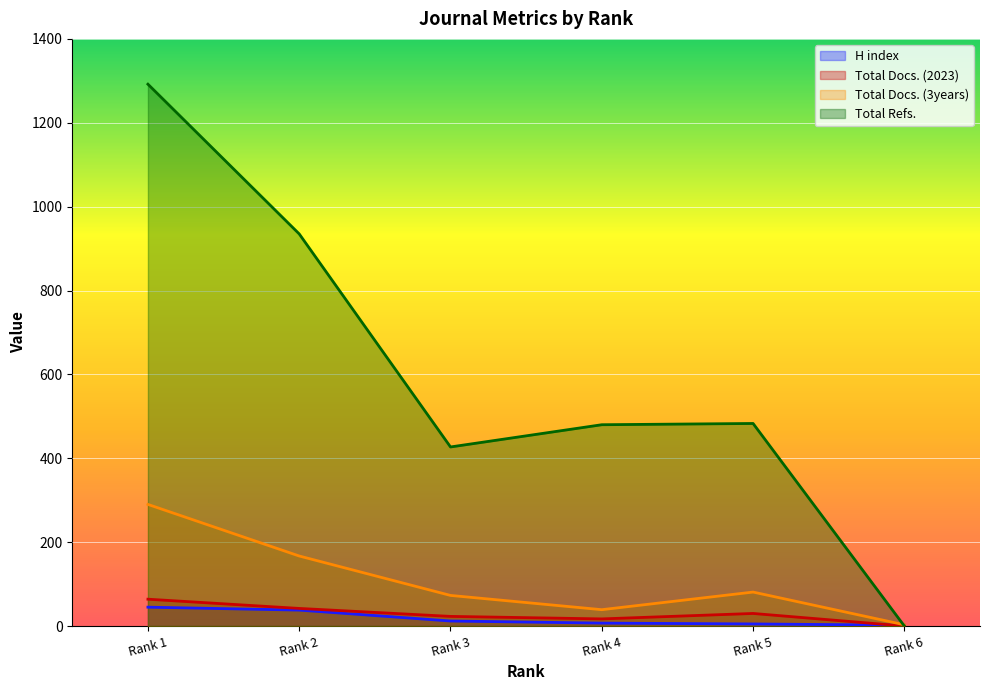

What is the approximate value of Total Docs. (2023) at Rank 2?

42